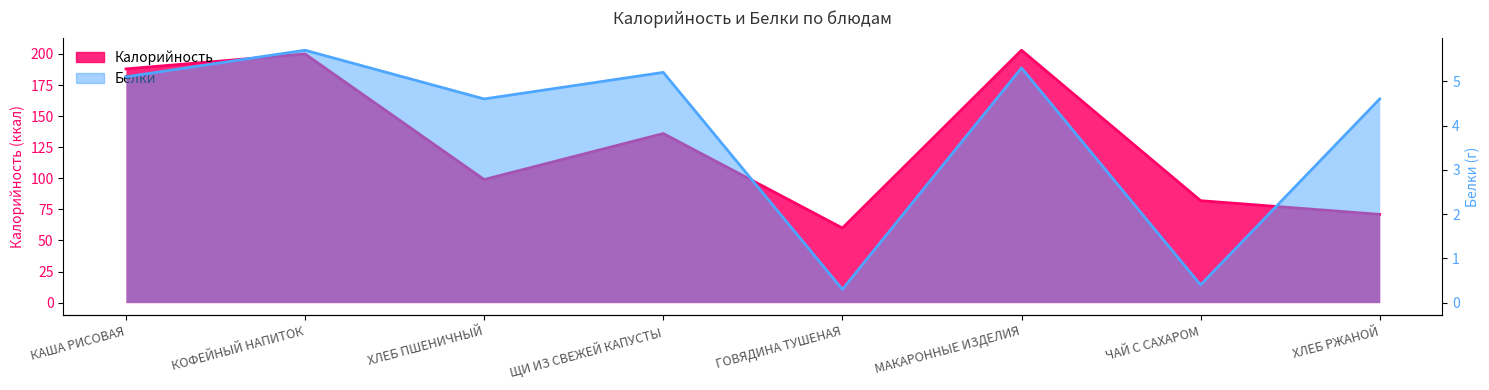

Where is Калорийность nearest to the value 131?

ЩИ ИЗ СВЕЖЕЙ КАПУСТЫ